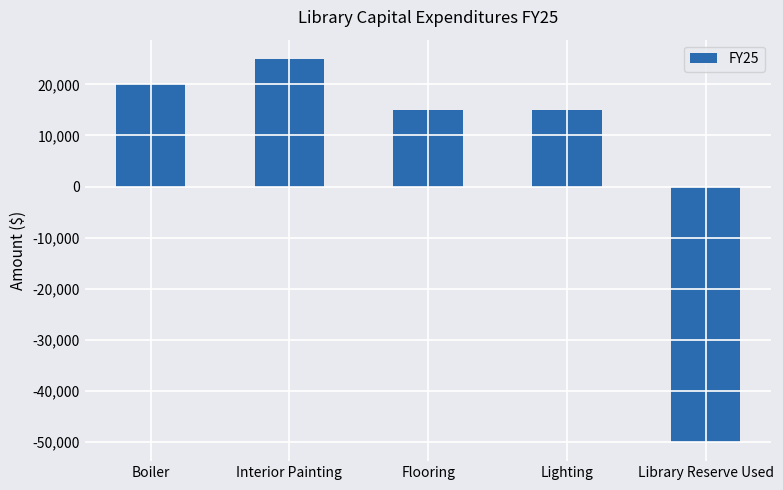

How many values are above zero?

4